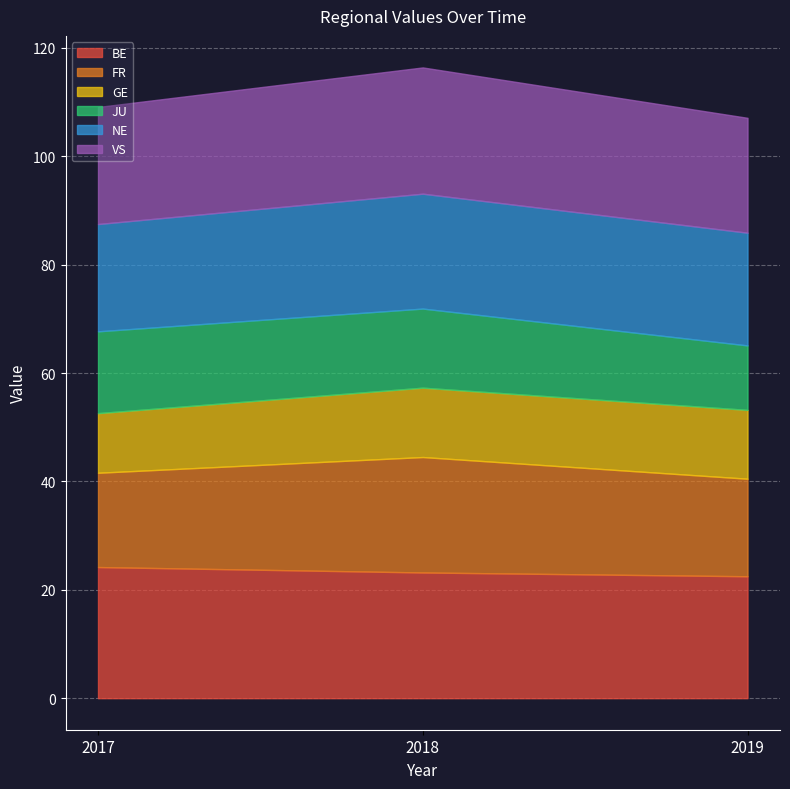

How many lines are shown in the chart?

6